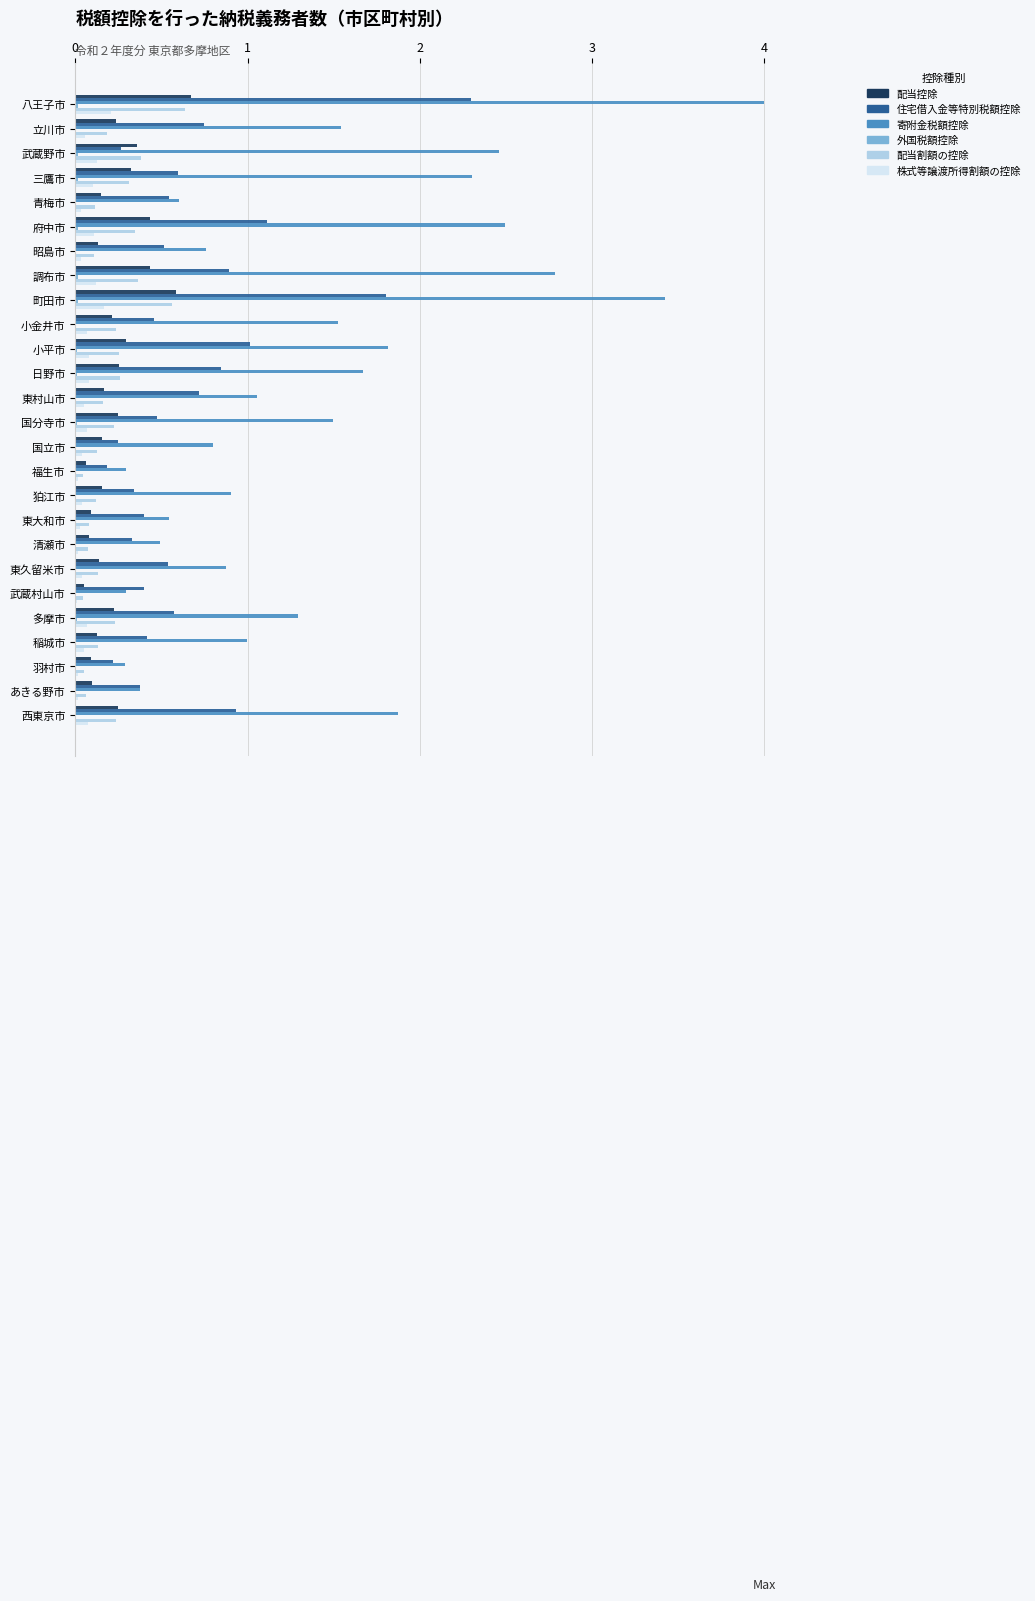

At which category is the sum across all series the highest?

八王子市